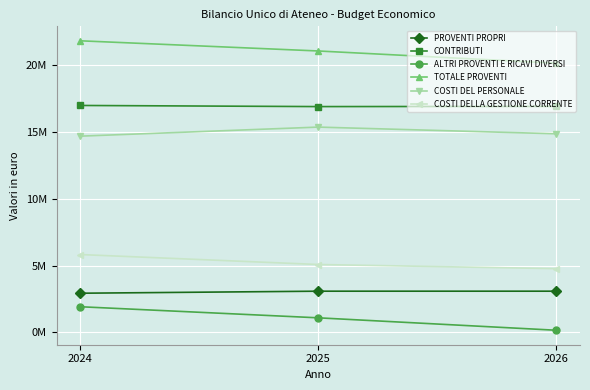

At which category does the chart reach its peak across all series?

2024